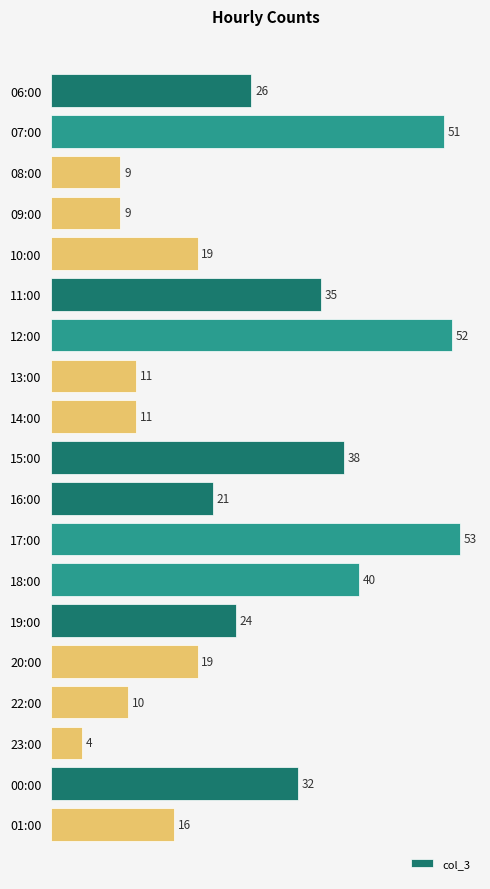

What is the value of the 14th bar from the top?

24